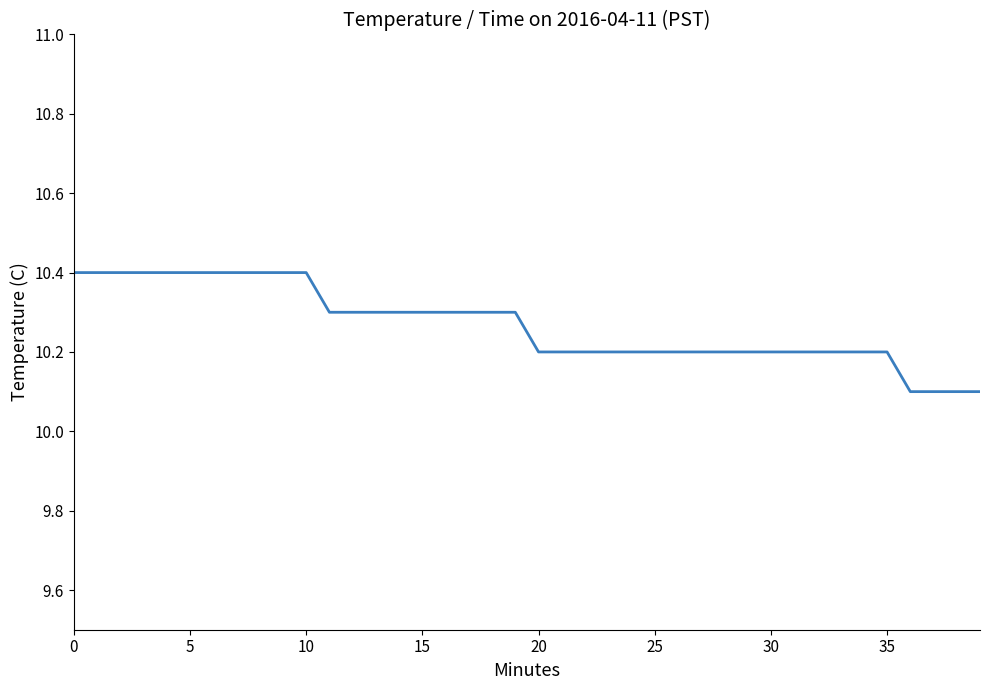

What is the average value?

10.3